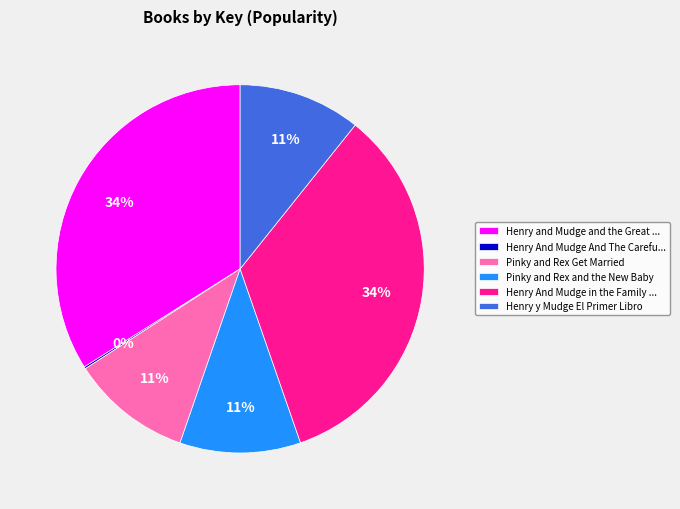

Is it true that Henry and Mudge and the Great ... is 24% of the pie?

False